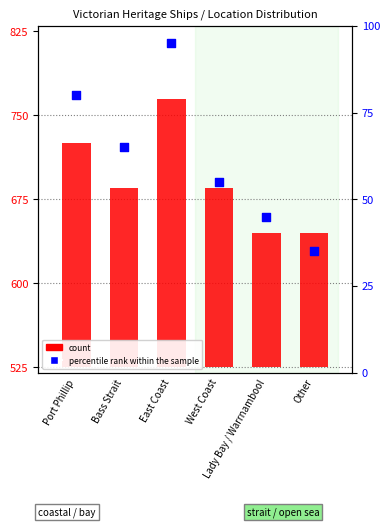

Which series has the widest spread of Y values?

count